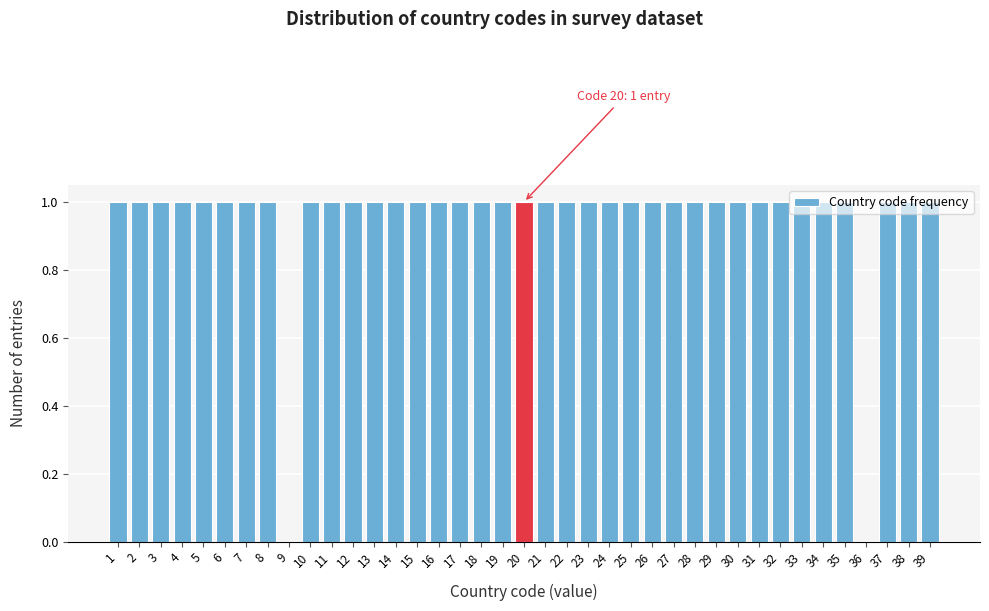

Approximately how many times larger is the value at 38 compared to 39?

1.0